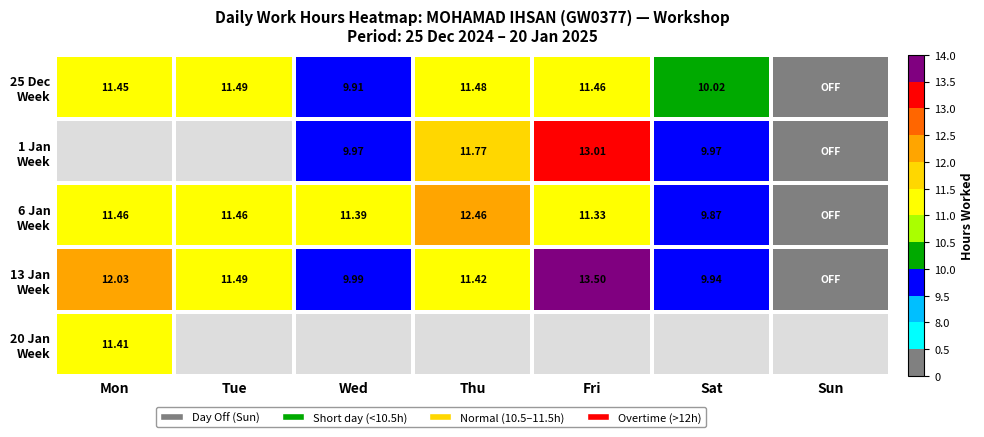

List the labels in order of 13 Jan Week value, smallest first.

Sun, Sat, Wed, Thu, Tue, Mon, Fri